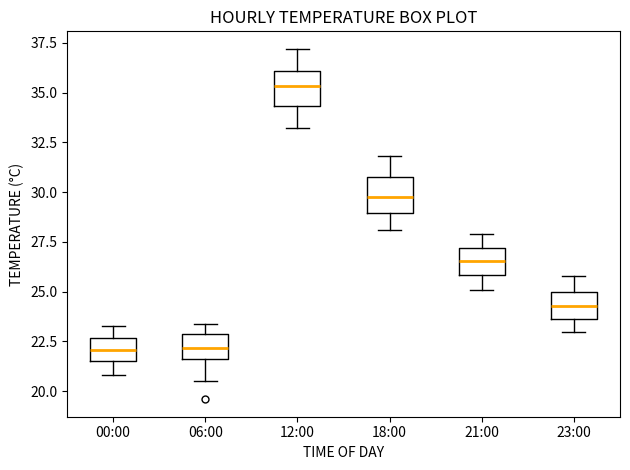

Reading left to right, read every box against the y-axis: the position of its median line, the range the box covers, and the ends of its whiskers. The values are not printed on the chart, so give them approximately, as read against the axis.

00:00: median 22.0, box 21.5 to 22.5, whiskers 21.0 to 23.5
06:00: median 22.0, box 21.5 to 23.0, whiskers 20.5 to 23.5
12:00: median 35.5, box 34.5 to 36.0, whiskers 33.0 to 37.0
18:00: median 30.0, box 29.0 to 31.0, whiskers 28.0 to 32.0
21:00: median 26.5, box 26.0 to 27.0, whiskers 25.0 to 28.0
23:00: median 24.5, box 23.5 to 25.0, whiskers 23.0 to 26.0